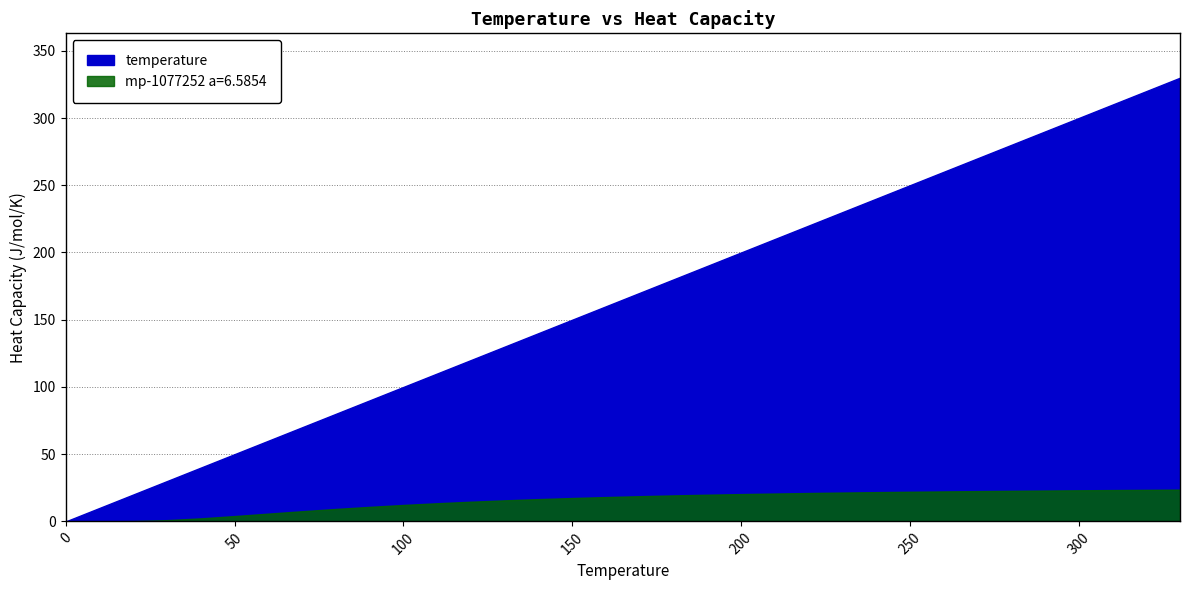

What is the value of the mp-1077252 a=6.5854 point at the 15th from the left?

16.6